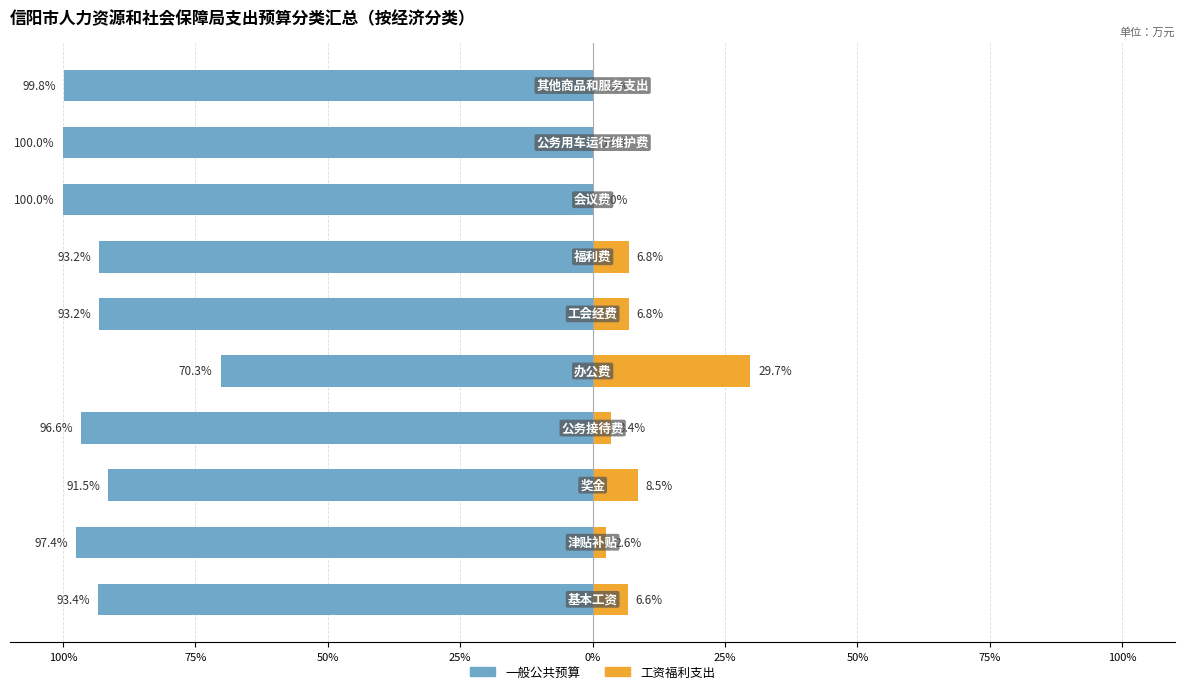

Reading left to right, extract all data points from this chart.

一般公共预算: -93.4	-97.4	-91.5	-96.6	-70.3	-93.2	-93.2	-100.0	-100.0	-99.8
工资福利支出: 6.6	2.6	8.5	3.4	29.7	6.8	6.8	0.0	0.0	0.2